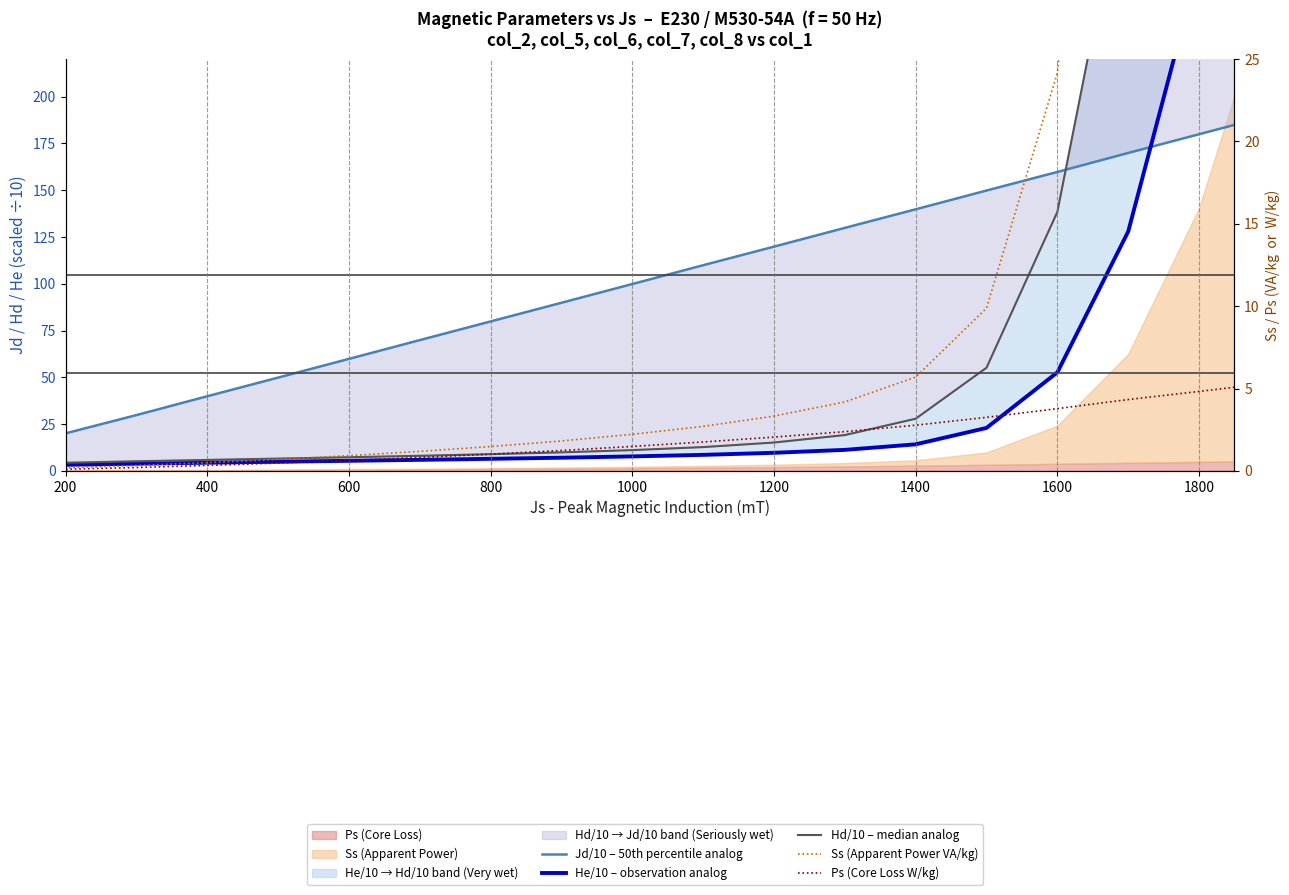

Reading left to right, transcribe all the data shown in this chart.

Jd/10 – 50th percentile analog: 184.9	179.9	169.9	159.7	149.8	139.8	129.8	119.8	109.9	99.8	89.8	79.8	69.9	59.8	49.8	39.9	29.8	20.0
He/10 – observation analog: 375.6	270.9	127.9	52.6	23.0	14.2	11.2	9.7	8.6	7.7	7.1	6.5	5.9	5.4	4.9	4.4	3.8	3.2
Hd/10 – median analog: 912.4	670.6	329.4	138.4	55.1	27.9	19.1	15.2	12.7	11.1	9.9	8.9	8.1	7.3	6.6	5.9	5.1	4.4
Ss (Apparent Power VA/kg): 200.5	140.5	62.5	24.2	9.9	5.7	4.2	3.3	2.7	2.2	1.8	1.5	1.2	0.9	0.7	0.5	0.3	0.2
Ps (Core Loss W/kg): 5.1	4.8	4.3	3.8	3.3	2.8	2.4	2.1	1.8	1.5	1.2	1.0	0.8	0.6	0.5	0.3	0.2	0.1